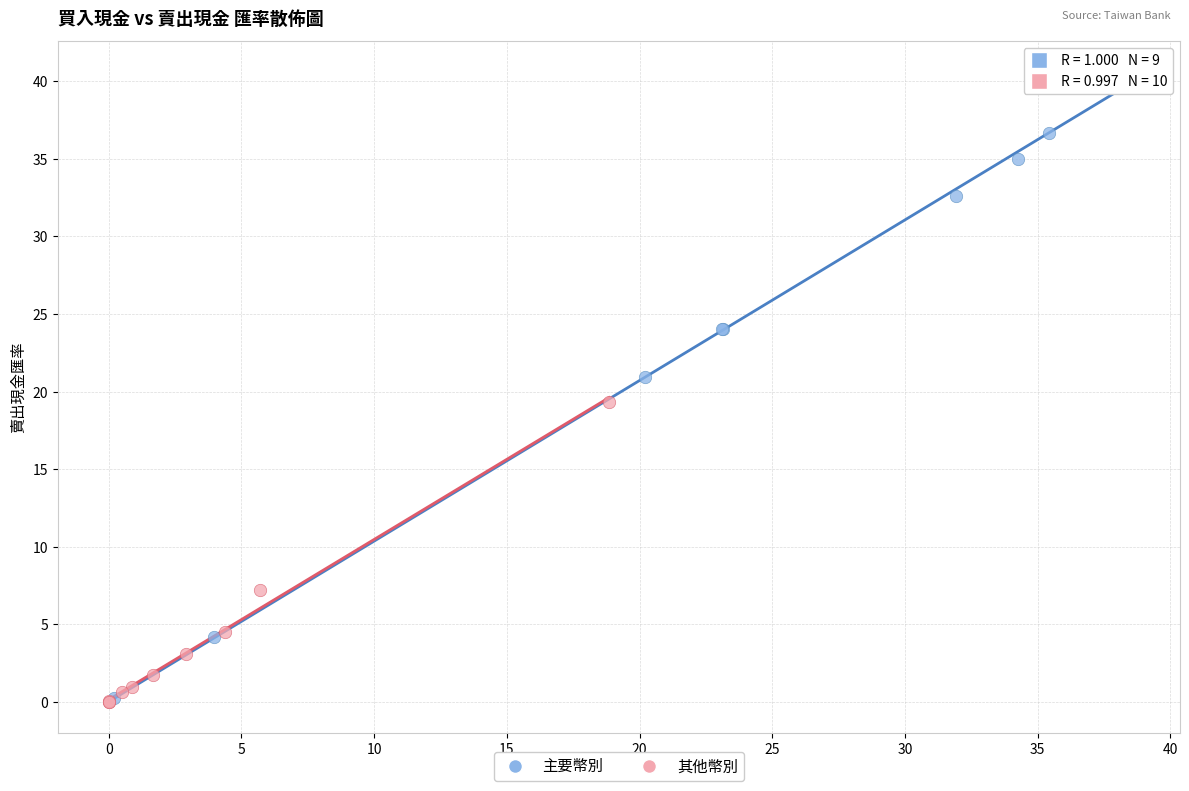

Which series contains the highest Y value?

主要幣別